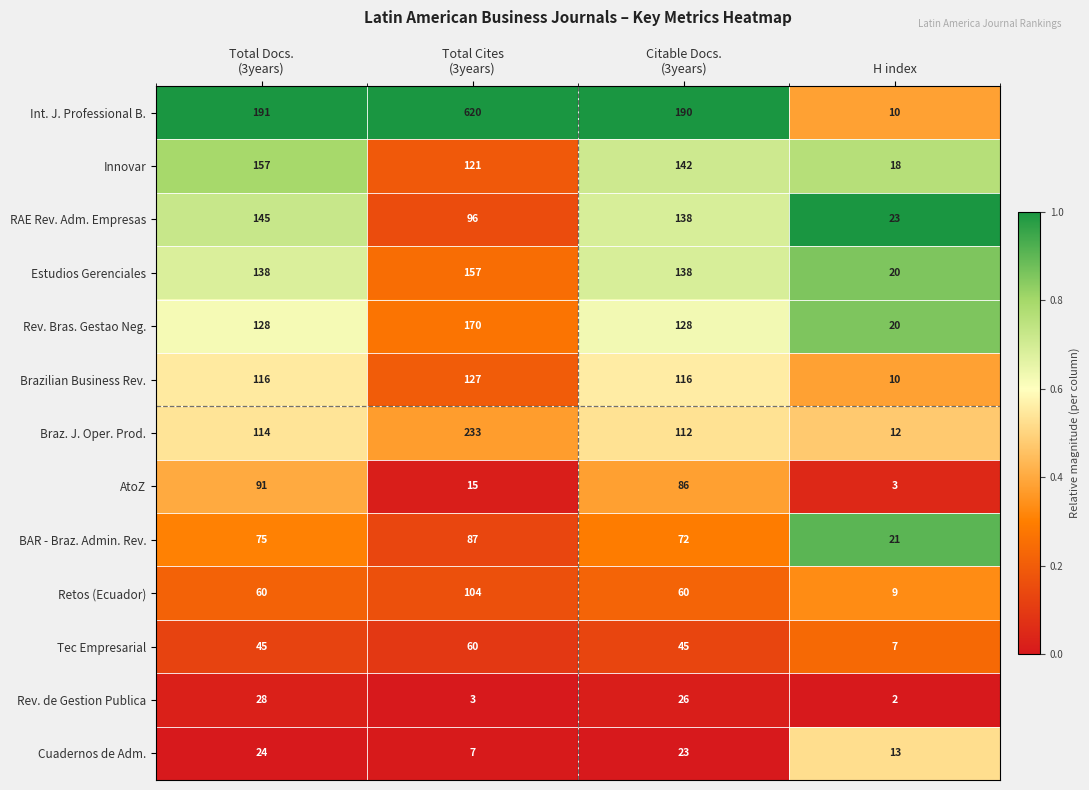

Which label corresponds to the smallest value in the chart?

H index